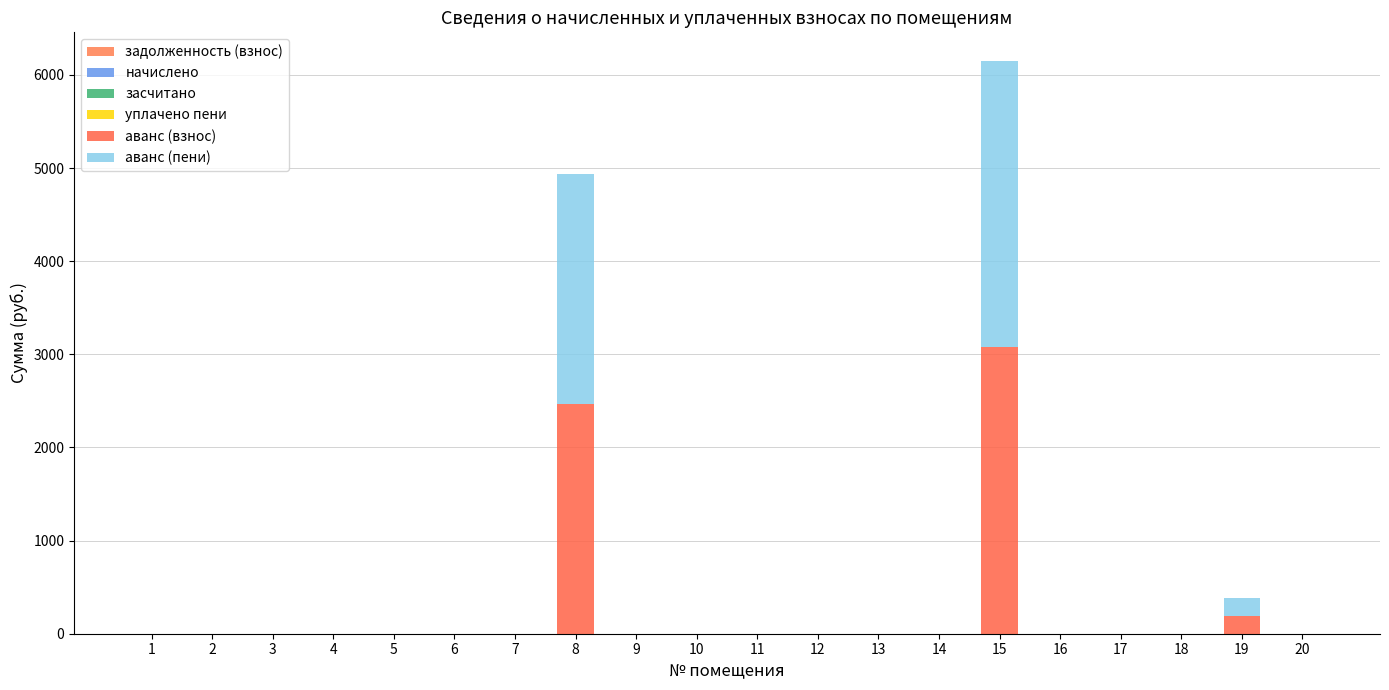

At how many categories does at least one series exceed 495?

2